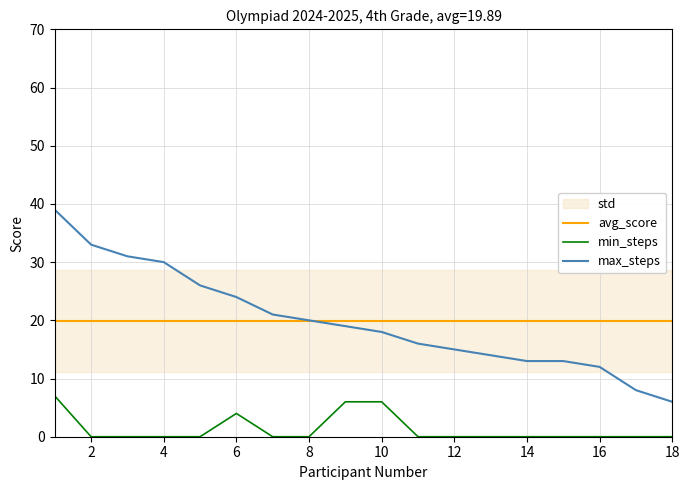

What is the value of the min_steps point at the 1st from the left?

7.0